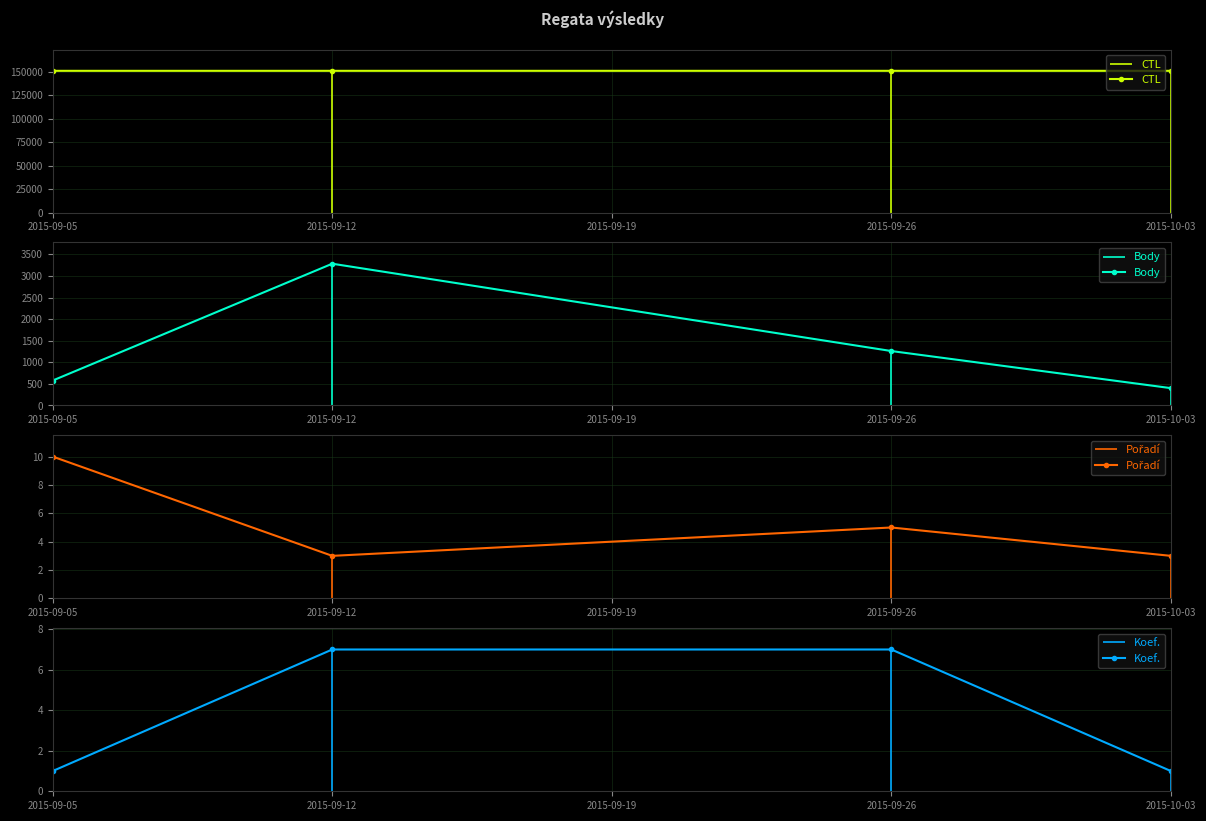

What is the value of the CTL point at the 4th from the left?

151118